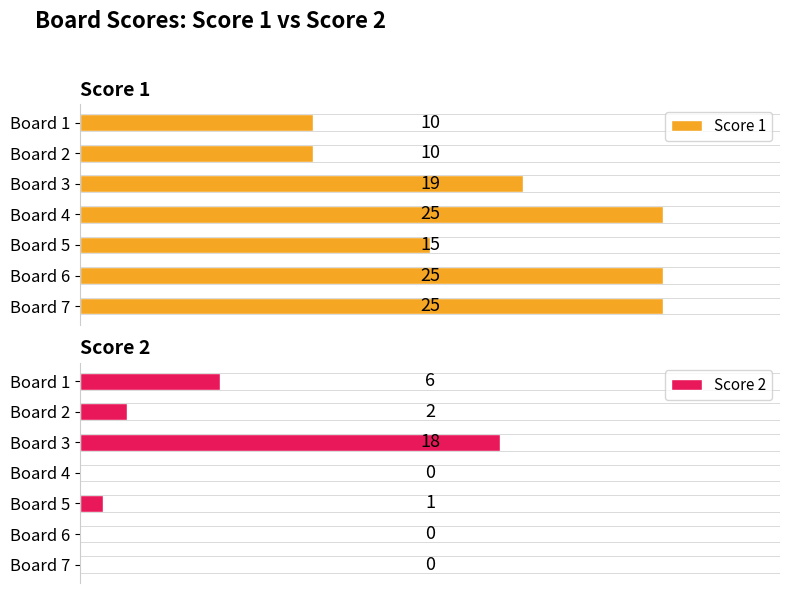

What is the value of the Score 1 bar at the 4th from the left?

25